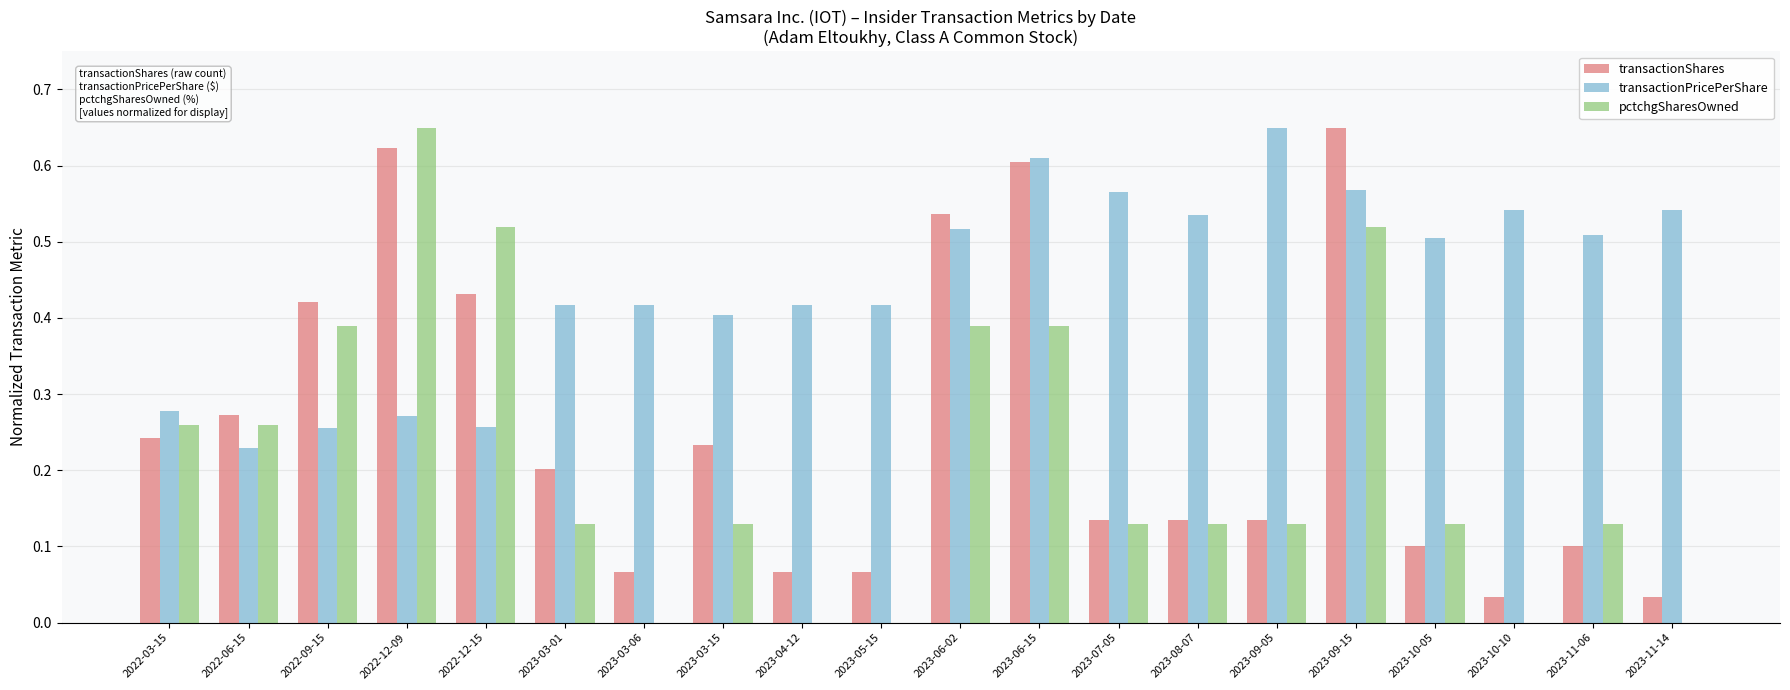

True or false: transactionPricePerShare has a value of 0.4 at 2022-06-15.

False